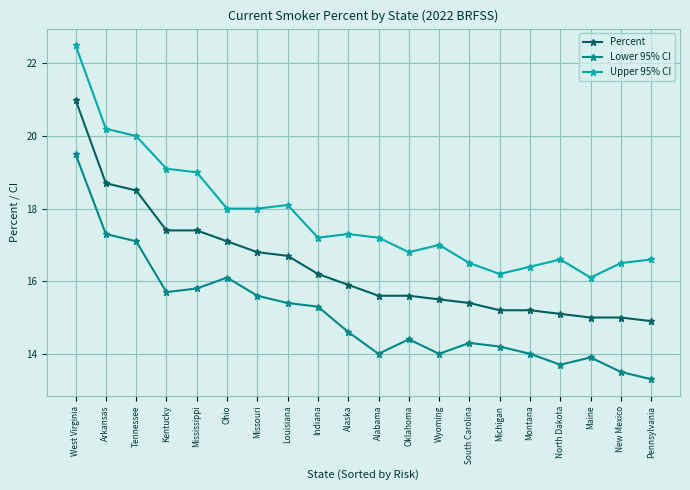

True or false: Lower 95% CI and Upper 95% CI cross at least once.

False